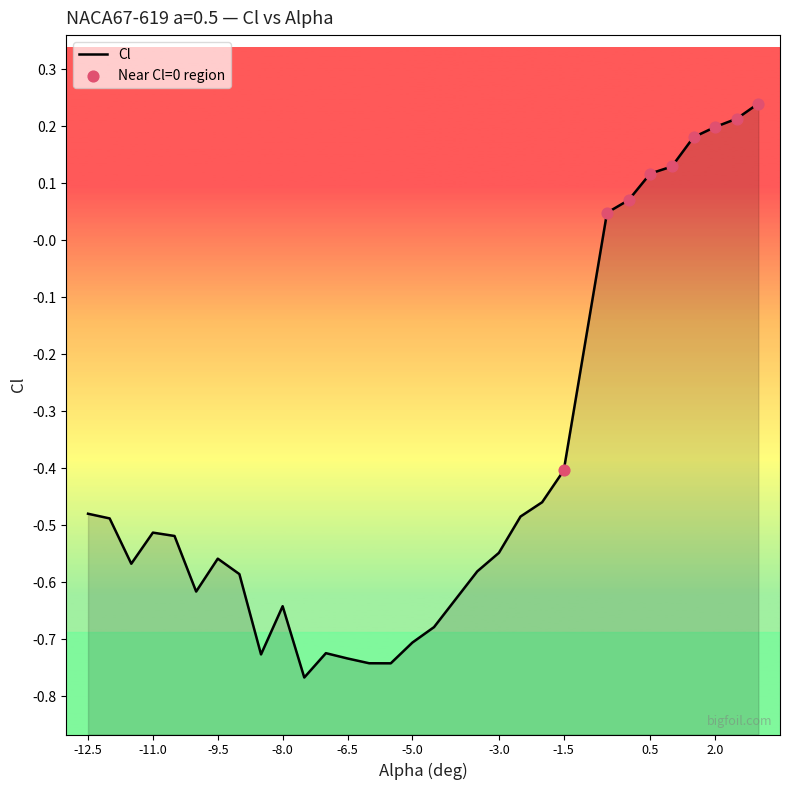

What is the change in value from -9.0 to 1.5?

+0.8